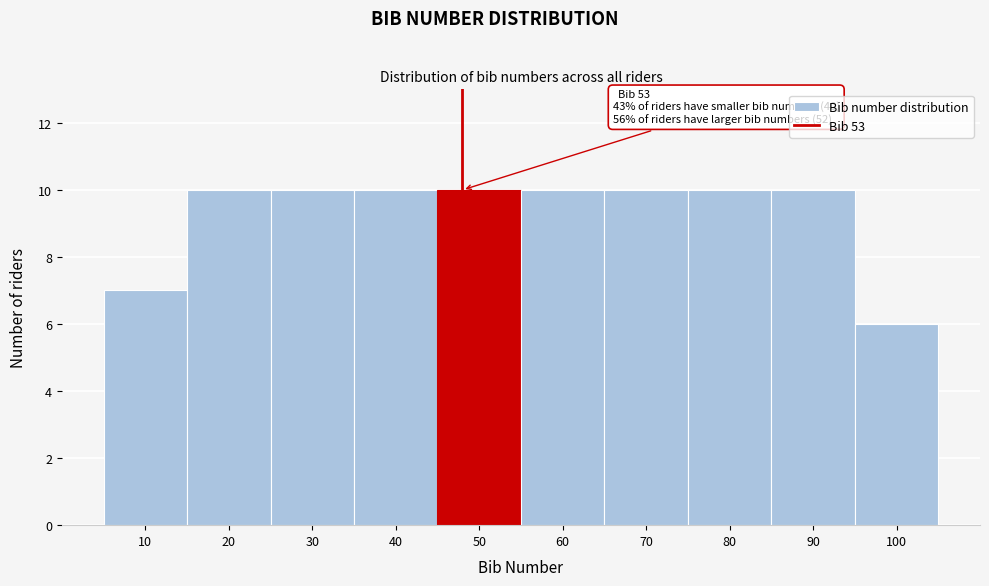

Reading left to right, transcribe all the data shown in this chart.

7	10	10	10	10	10	10	10	10	6